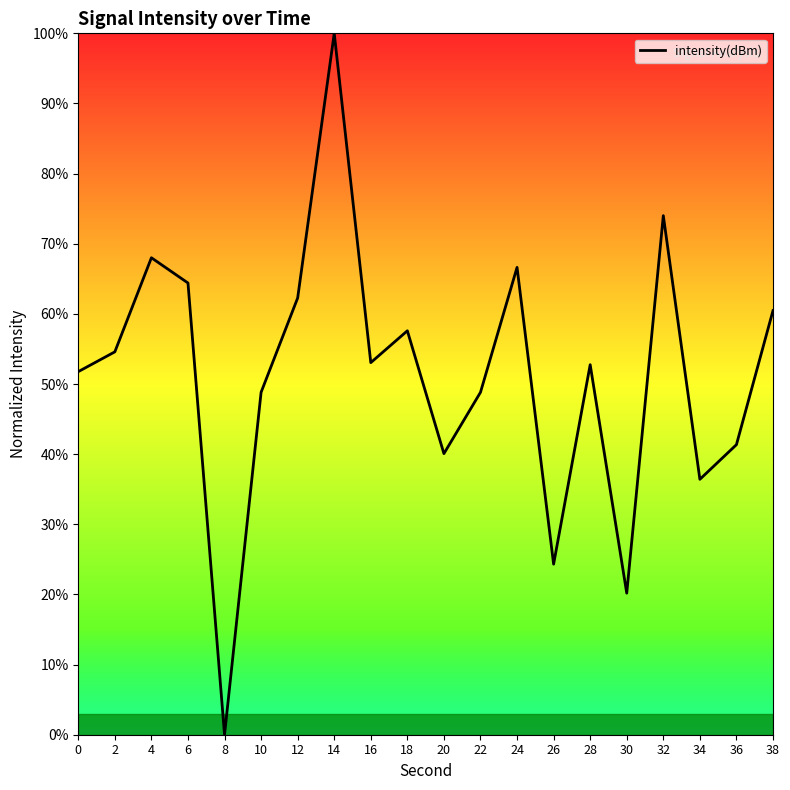

The value at 38 is 60.5. True or false?

True